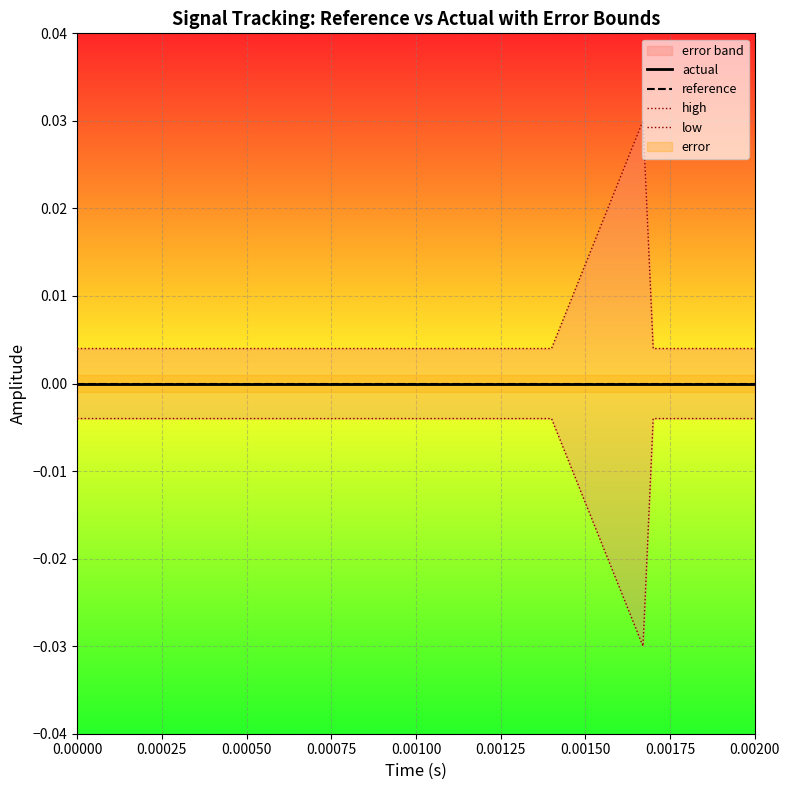

How many high values are between 0 and 1?

20